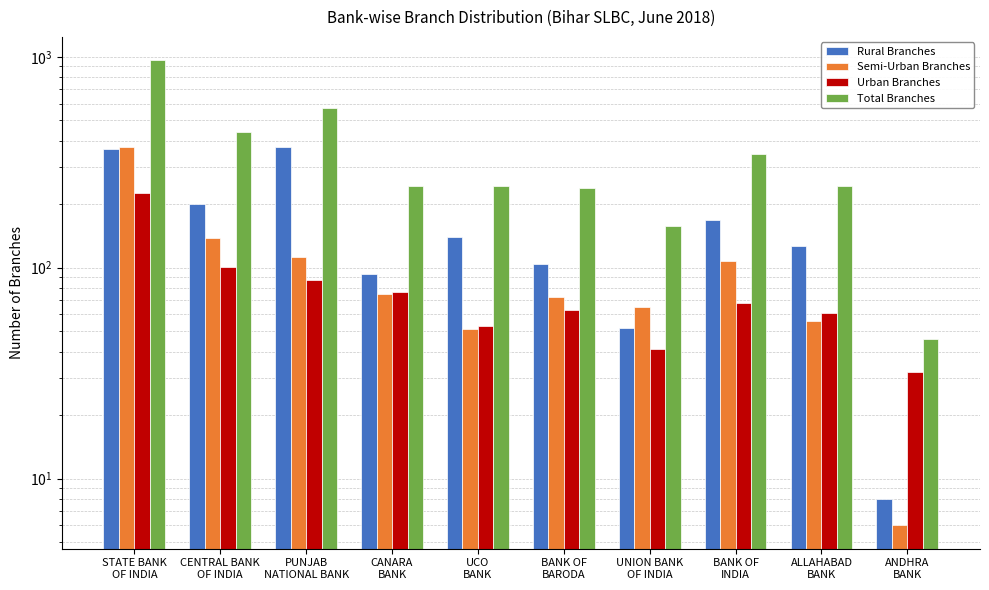

What is the difference between the maximum and second lowest values in the Semi-Urban Branches series?

321